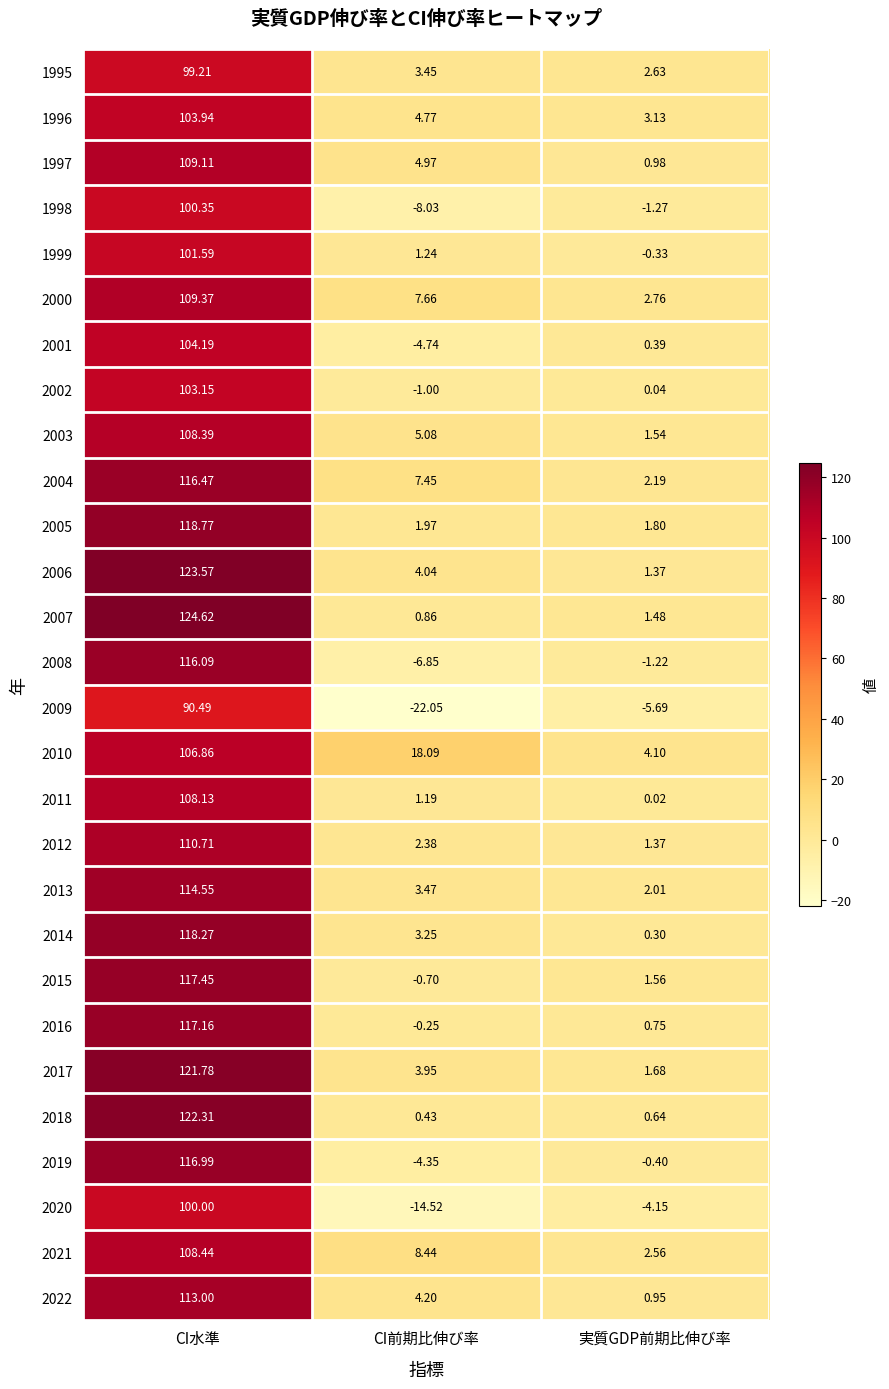

How many categories are shown in the chart?

3